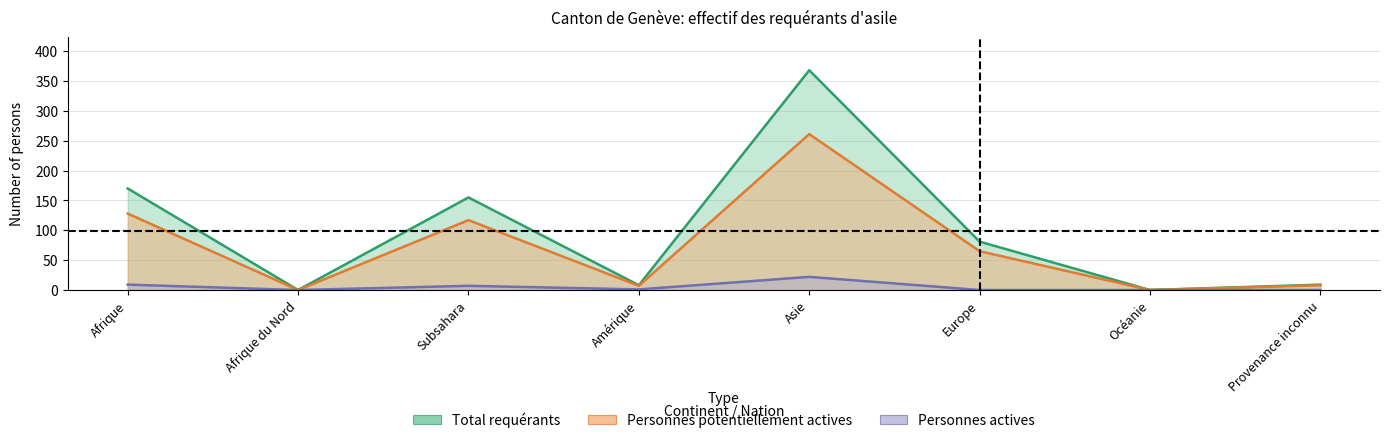

Is it true that Total requérants equals 8 at Amérique?

True